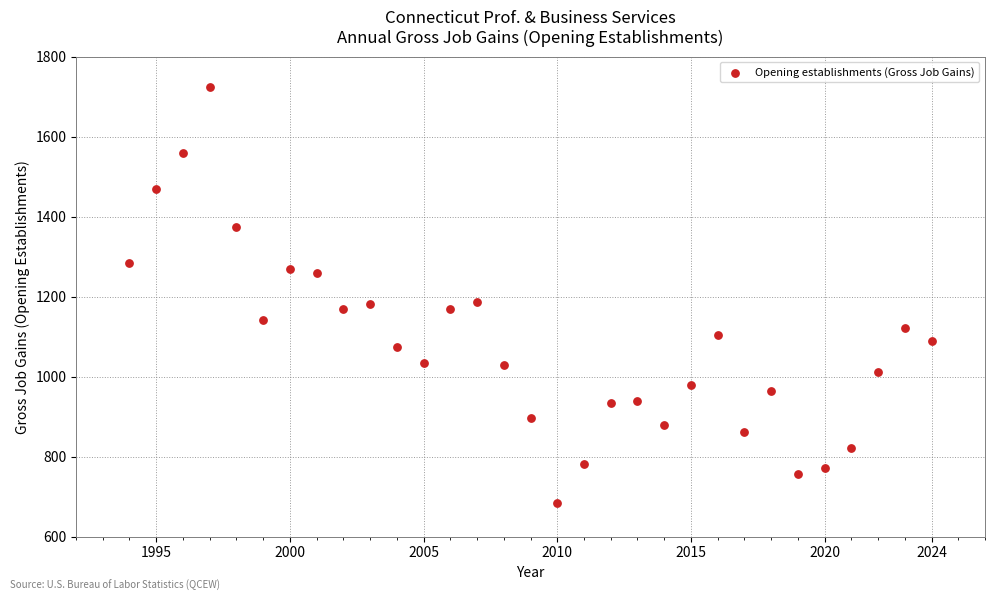

What is the range of Y values (max minus min)?

1041